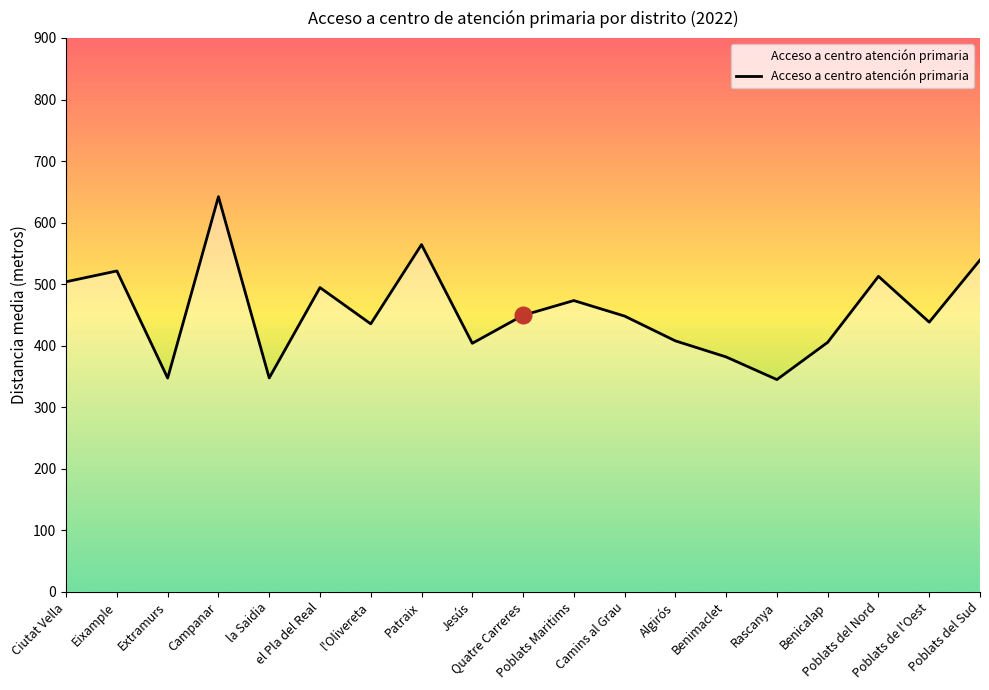

How many lines are shown in the chart?

1